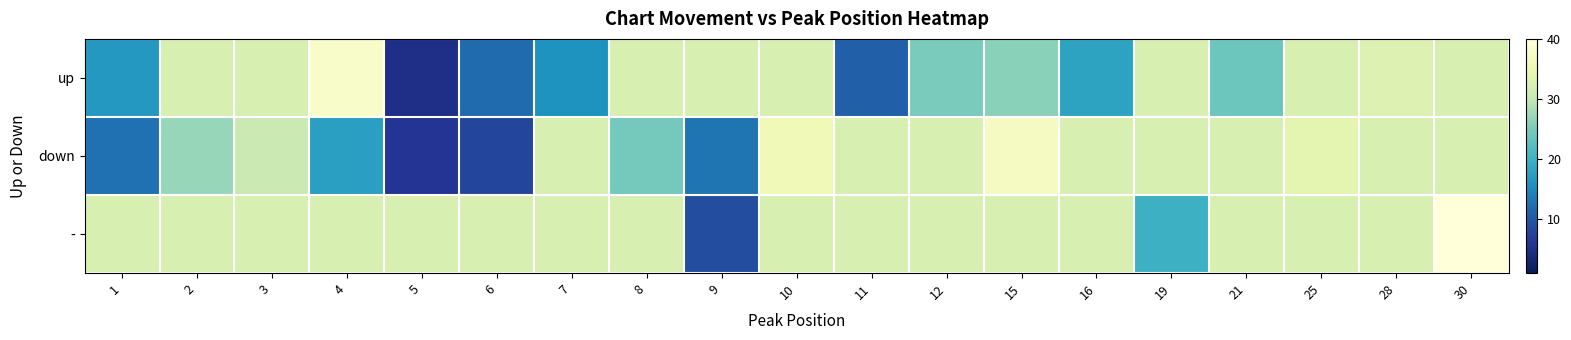

Reading right to left, transcribe all the data shown in this chart.

up: 30=32.5	28=33.0	25=32.5	21=24.0	19=32.5	16=18.0	15=26.0	12=25.0	11=11.0	10=32.5	9=32.5	8=32.5	7=16.0	6=12.0	5=5.0	4=38.0	3=32.5	2=32.5	1=16.7
down: 30=32.5	28=32.5	25=34.0	21=32.5	19=32.5	16=32.5	15=37.0	12=32.5	11=32.5	10=36.0	9=13.0	8=24.5	7=32.5	6=8.0	5=6.0	4=17.5	3=30.8	2=27.0	1=12.7
-: 30=40.0	28=32.5	25=32.5	21=32.5	19=20.0	16=32.5	15=32.5	12=32.5	11=32.5	10=32.5	9=9.0	8=32.5	7=32.5	6=32.5	5=32.5	4=32.5	3=32.5	2=32.5	1=32.5